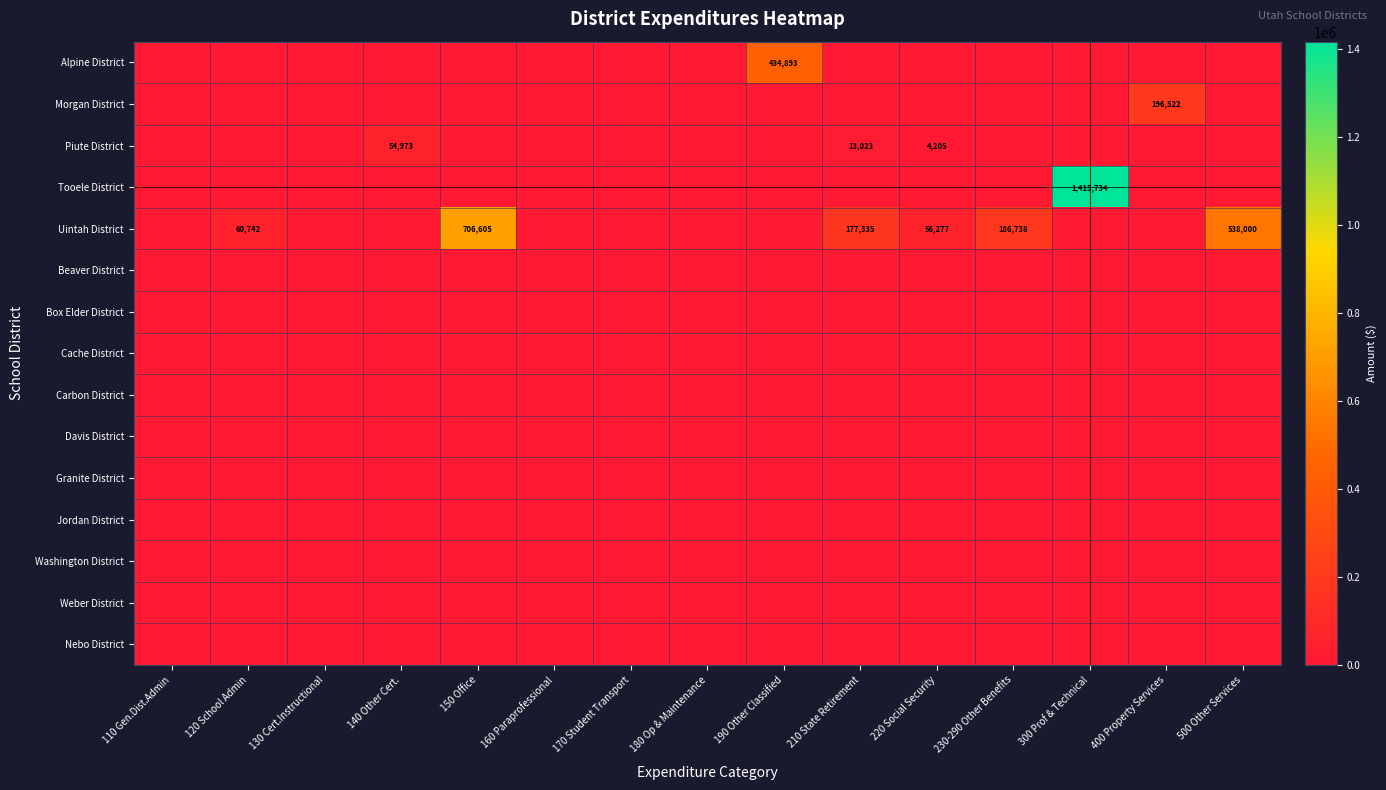

What is the difference between the Piute District values at 140 Other Cert. and 210 State Retirement?

41950